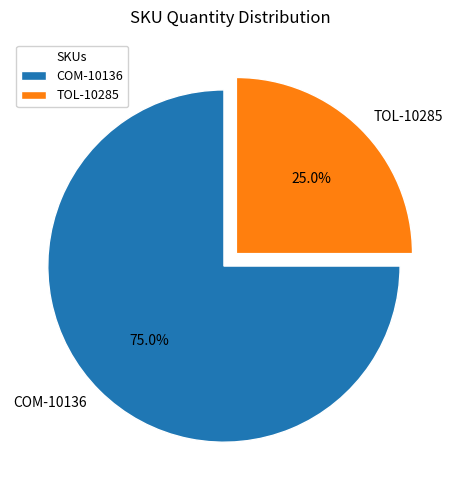

Count the number of slices in the pie.

2